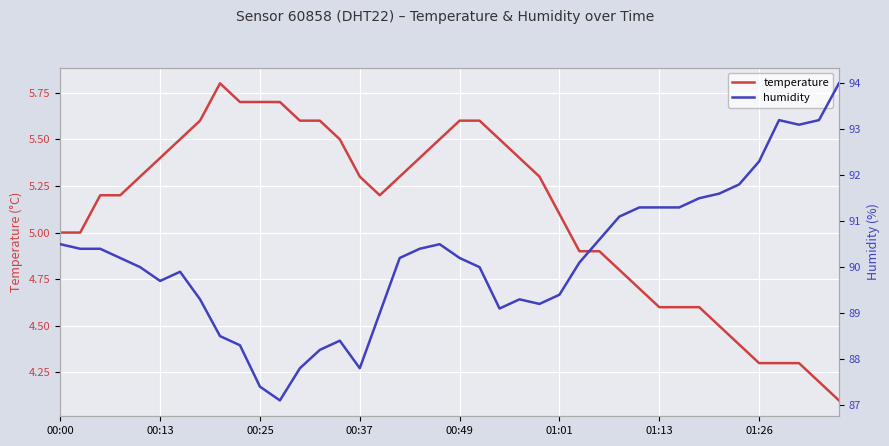

True or false: temperature has a value of 5.5 at 22.

True